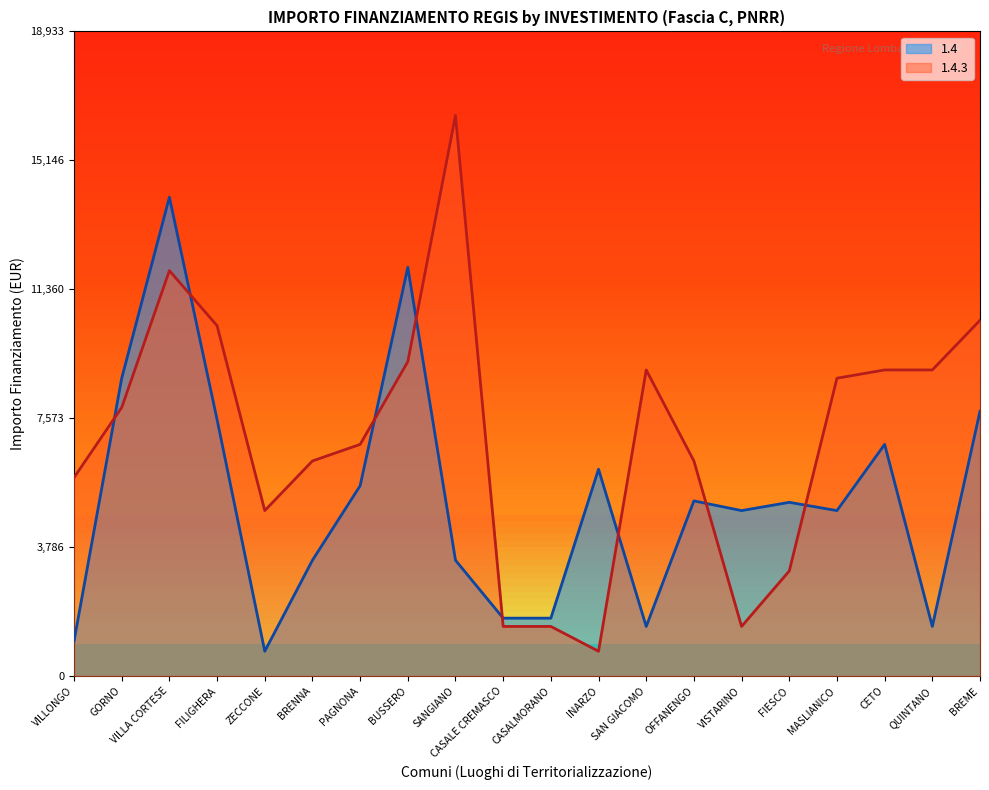

Reading left to right, extract all data points from this chart.

1.4: VILLONGO=1029	GORNO=8748	VILLA CORTESE=14063	FILIGHERA=7533	ZECCONE=729	BRENNA=3402	PAGNONA=5589	BUSSERO=12005	SANGIANO=3402	CASALE CREMASCO=1701	CASALMORANO=1701	INARZO=6075	SAN GIACOMO=1458	OFFANENGO=5145	VISTARINO=4860	FIESCO=5103	MASLIANICO=4860	CETO=6804	QUINTANO=1458	BREME=7776
1.4.3: VILLONGO=5831	GORNO=7889	VILLA CORTESE=11907	FILIGHERA=10290	ZECCONE=4860	BRENNA=6318	PAGNONA=6804	BUSSERO=9234	SANGIANO=16464	CASALE CREMASCO=1458	CASALMORANO=1458	INARZO=729	SAN GIACOMO=8991	OFFANENGO=6318	VISTARINO=1458	FIESCO=3087	MASLIANICO=8748	CETO=8991	QUINTANO=8991	BREME=10449